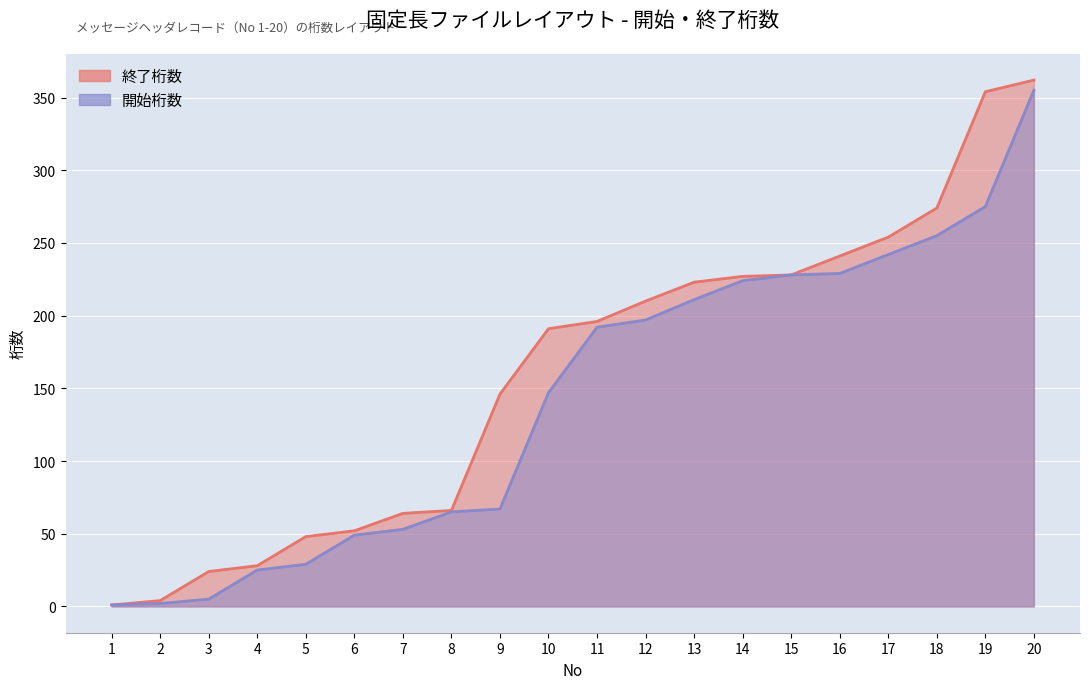

True or false: 開始桁数 and 終了桁数 cross at least once.

False